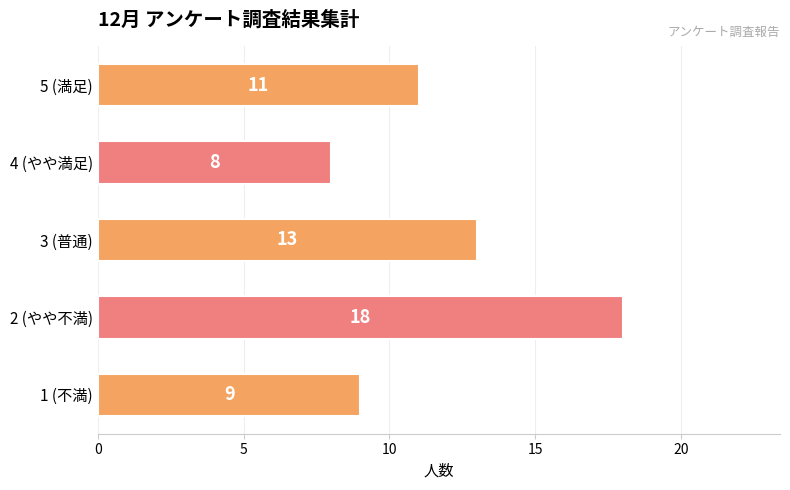

Count the number of data series in this chart.

1